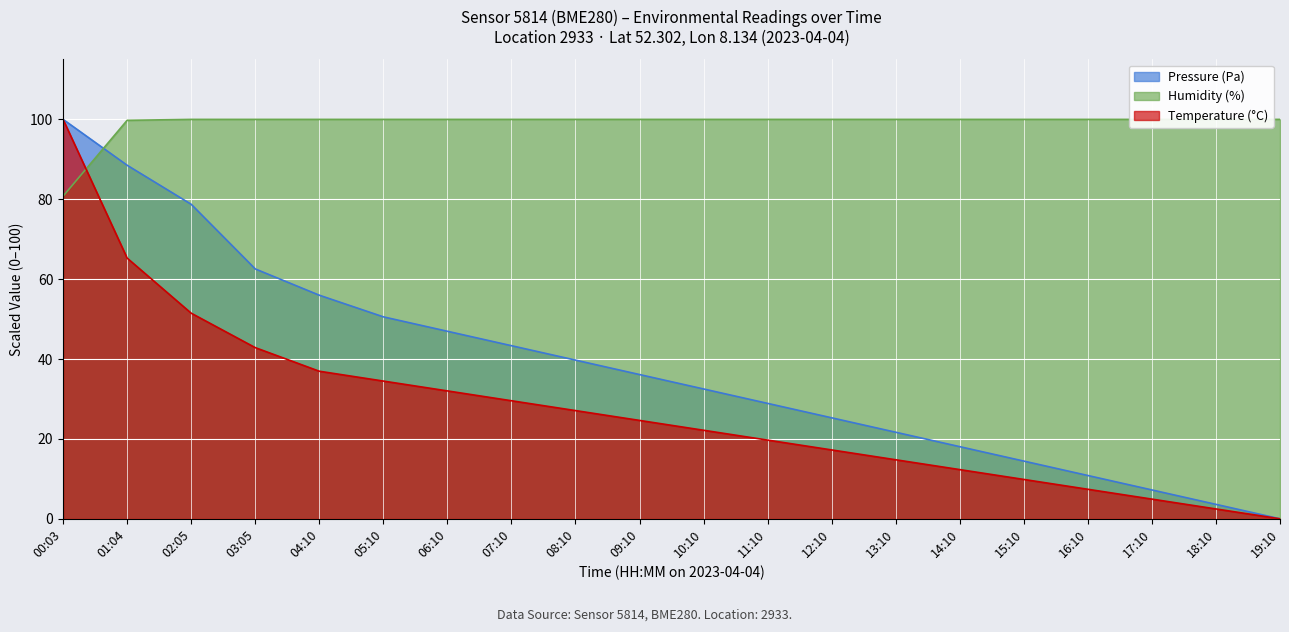

At which category does the chart reach its minimum across all series?

19:10